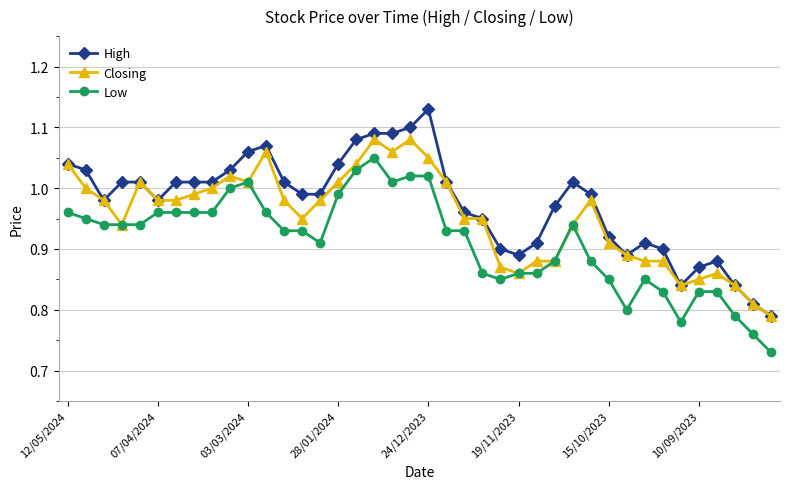

True or false: High and Low intersect in this chart.

False